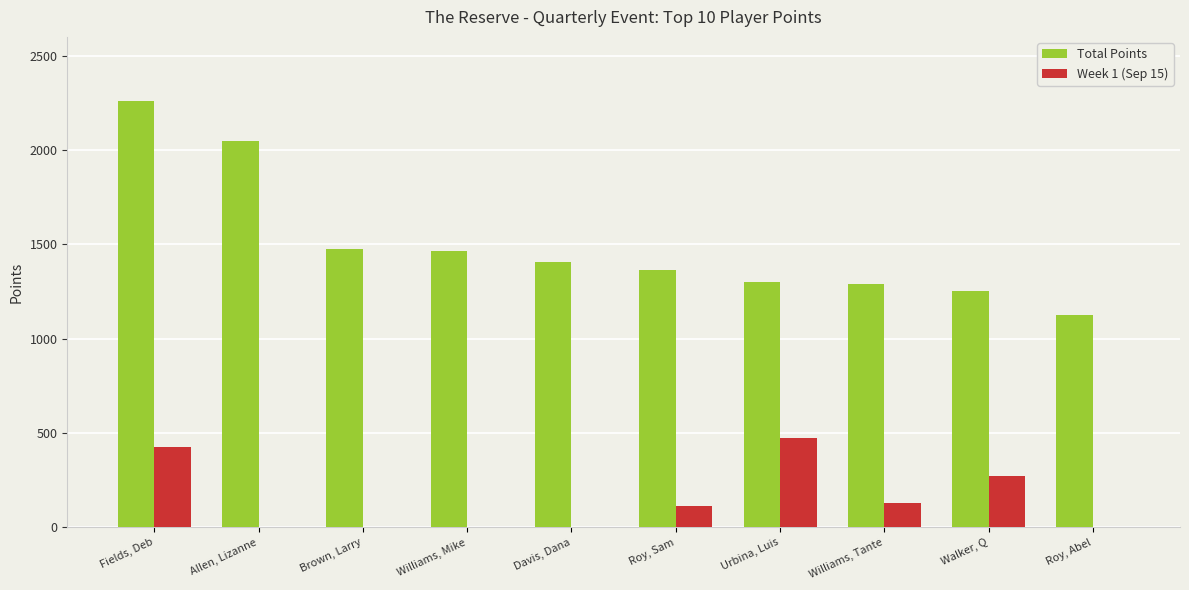

What is the maximum value for Week 1 (Sep 15)?

475